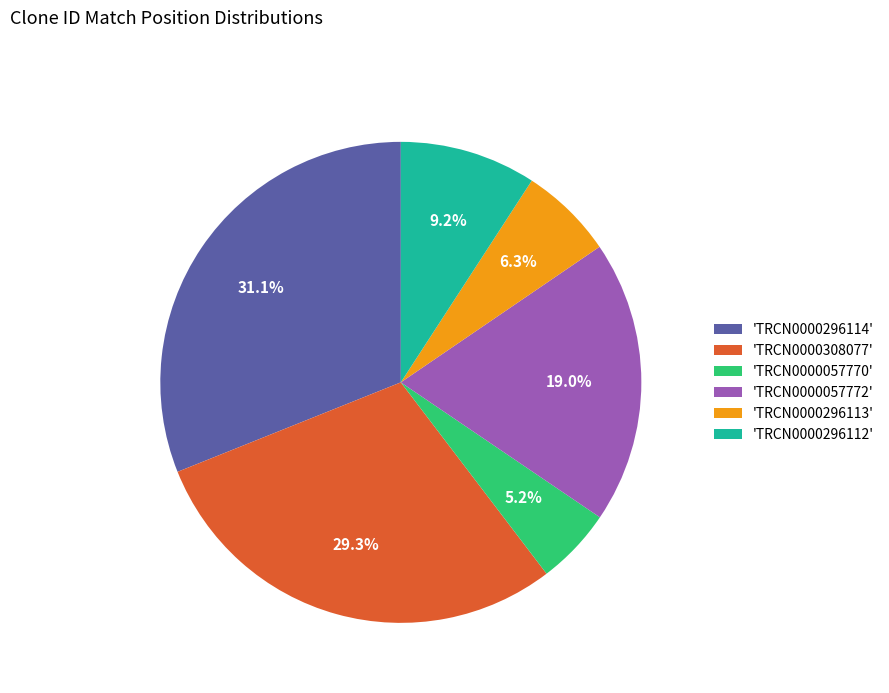

Do 'TRCN0000296112' and 'TRCN0000296113' together represent more than half of the pie?

No